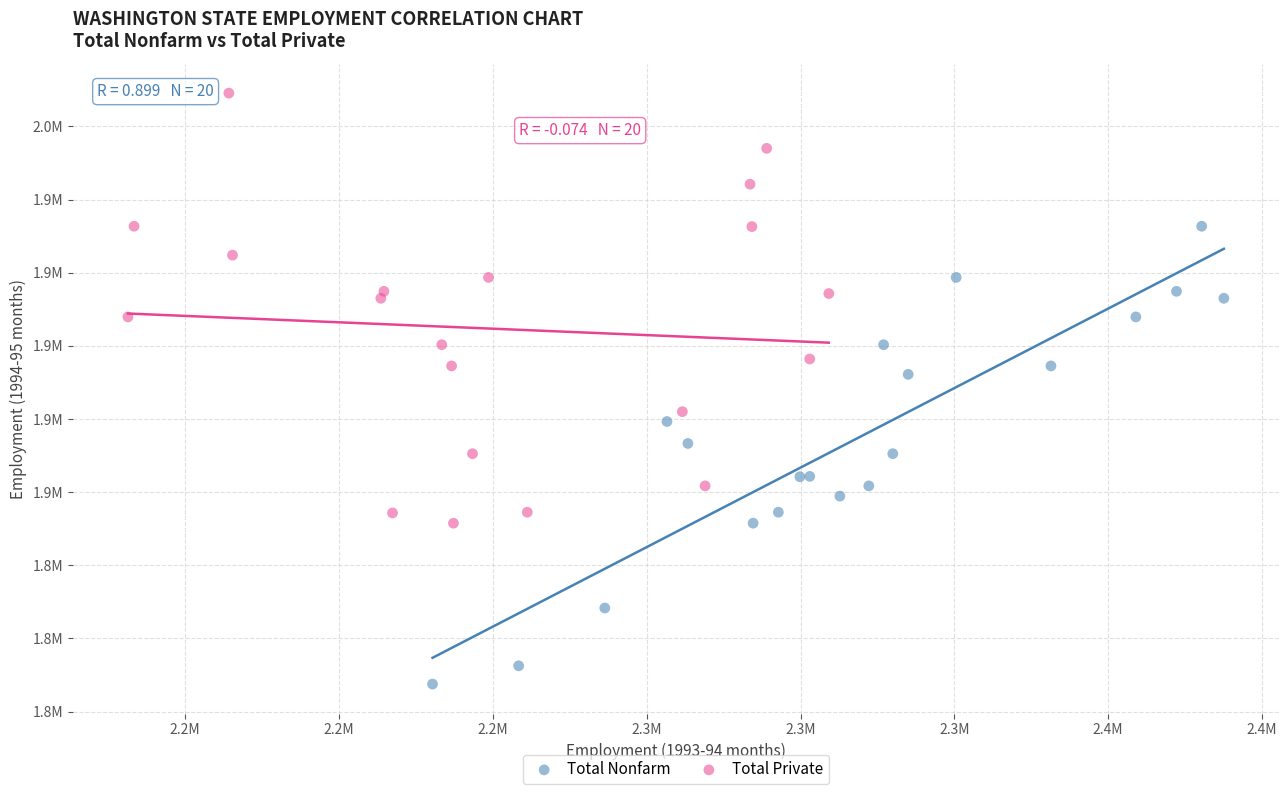

Which series has the largest Y range (max minus min)?

Total Nonfarm